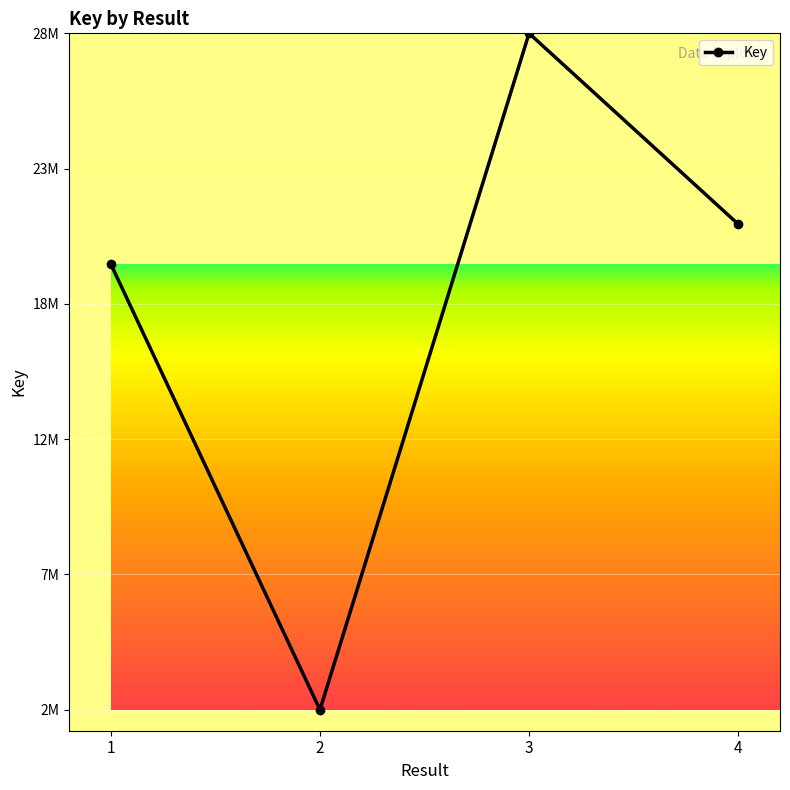

What is the change in value from 2 to 4?

+19089249